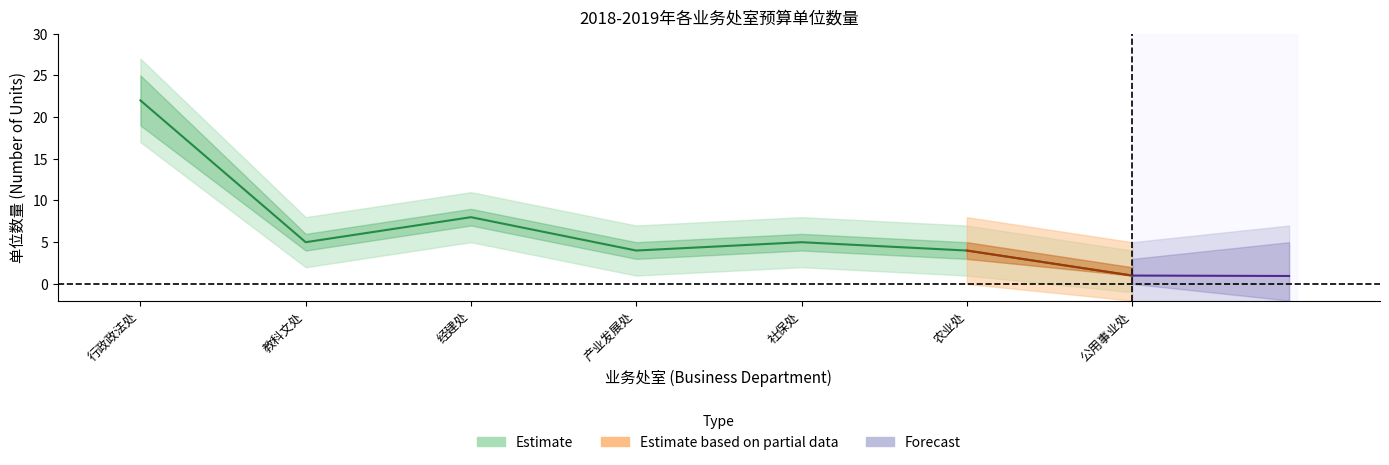

How many lines are shown in the chart?

3